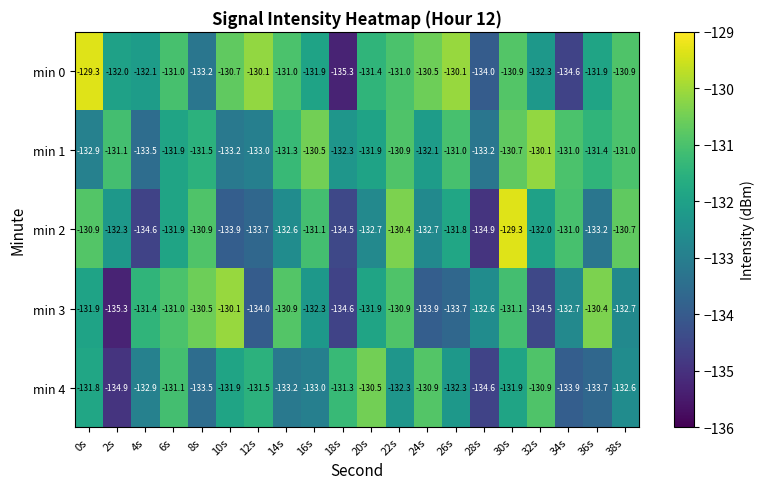

What is the difference between the maximum and second lowest values in the min 0 series?

5.3